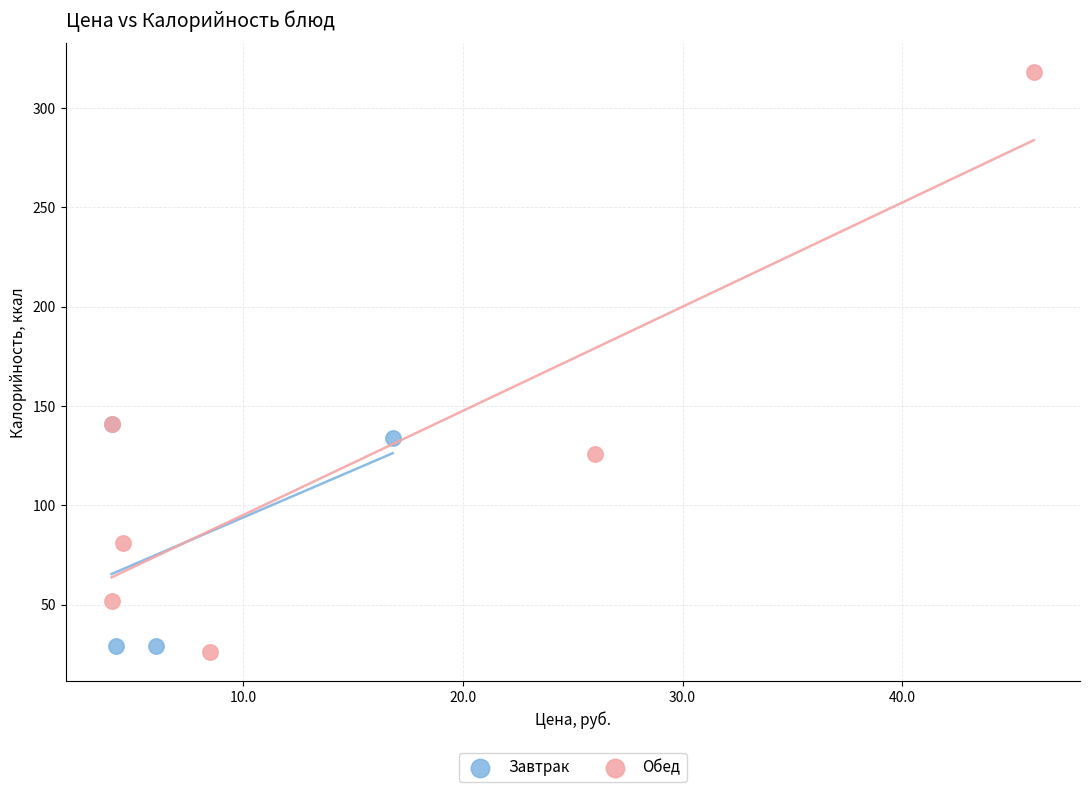

Which series has the largest Y range (max minus min)?

Обед